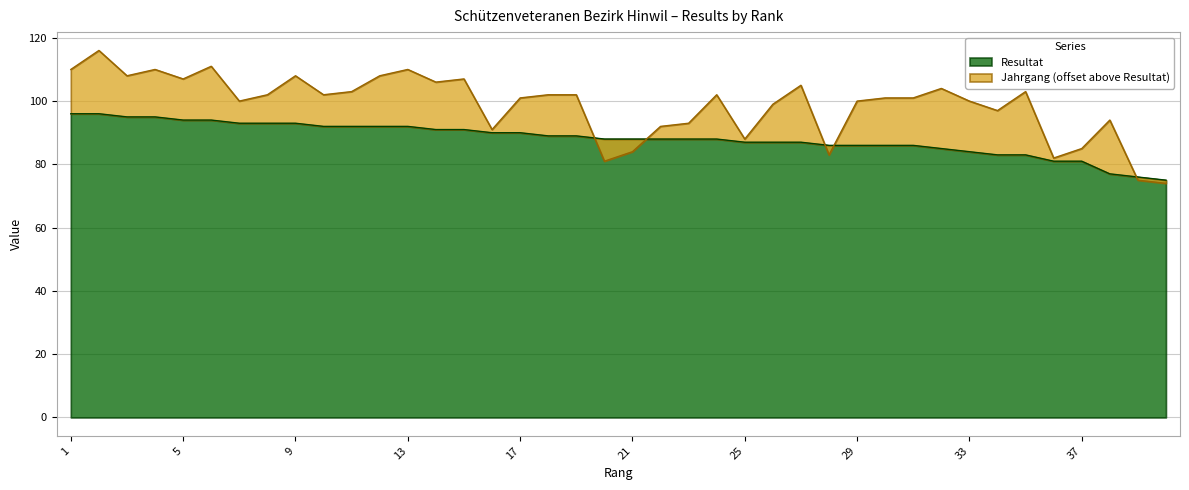

Rank the categories by value from lowest to highest.

40, 39, 38, 36, 37, 34, 35, 33, 32, 28, 29, 30, 31, 25, 26, 27, 20, 21, 22, 23, 24, 18, 19, 16, 17, 14, 15, 10, 11, 12, 13, 7, 8, 9, 5, 6, 3, 4, 1, 2